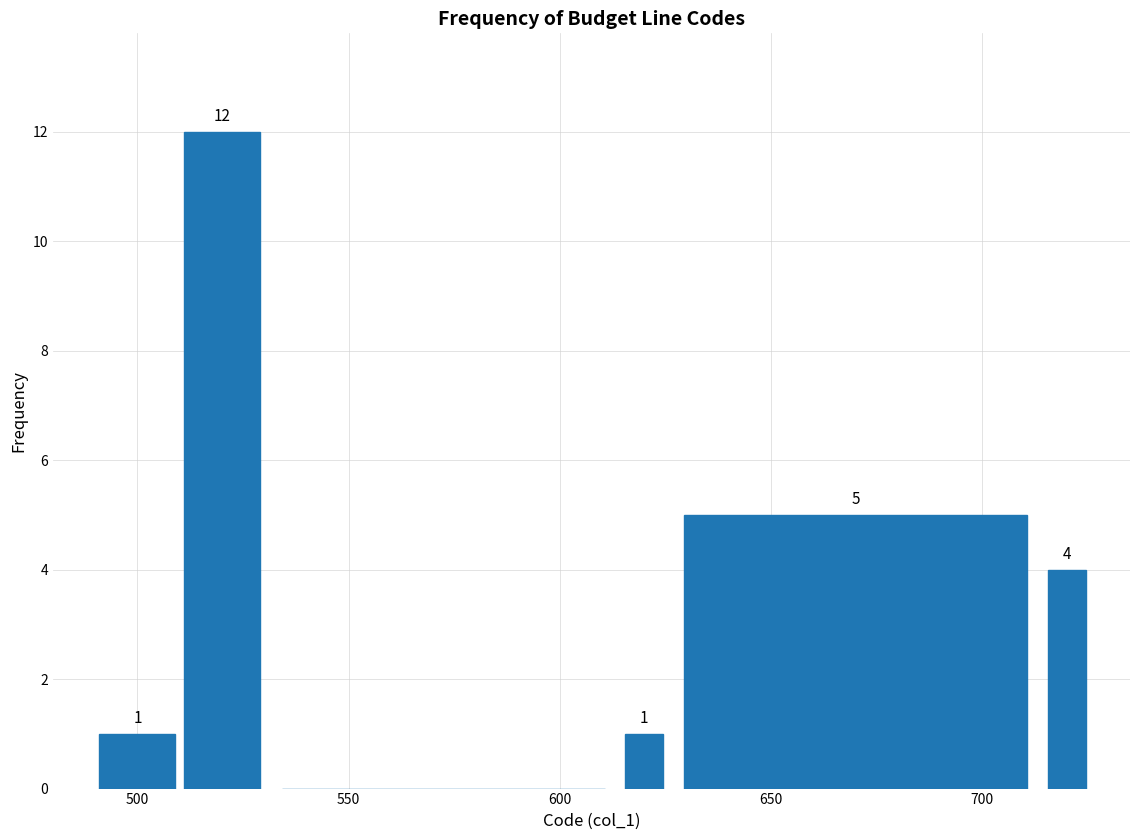

Around what value on the x-axis is the tallest bar? Give the approximate position of its centre, as read against the axis.

520